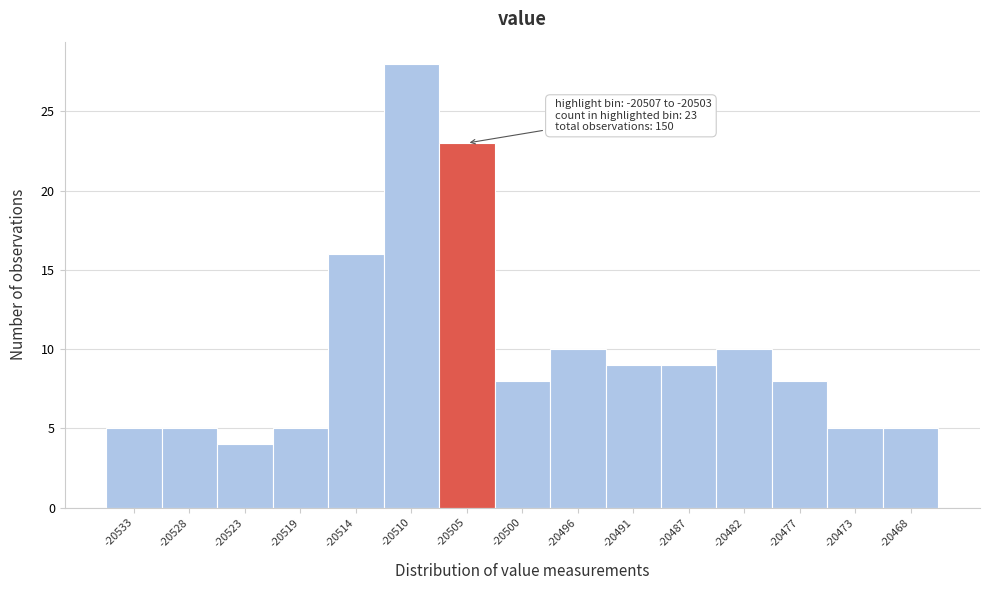

Which range on the x-axis has the tallest bar?

-20512.0 to -20507.5